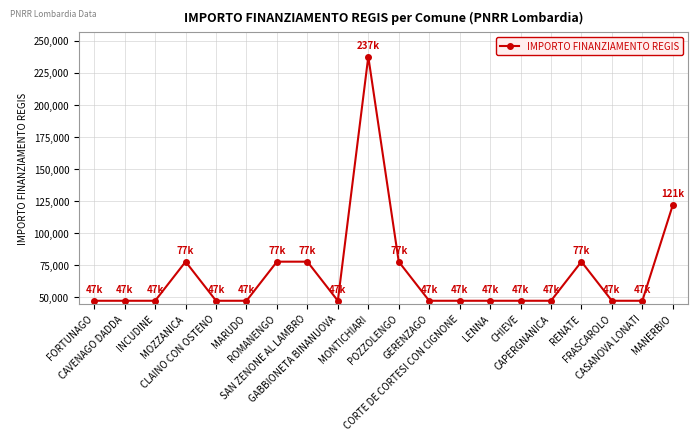

Is this an area chart (filled region under the line)?

No